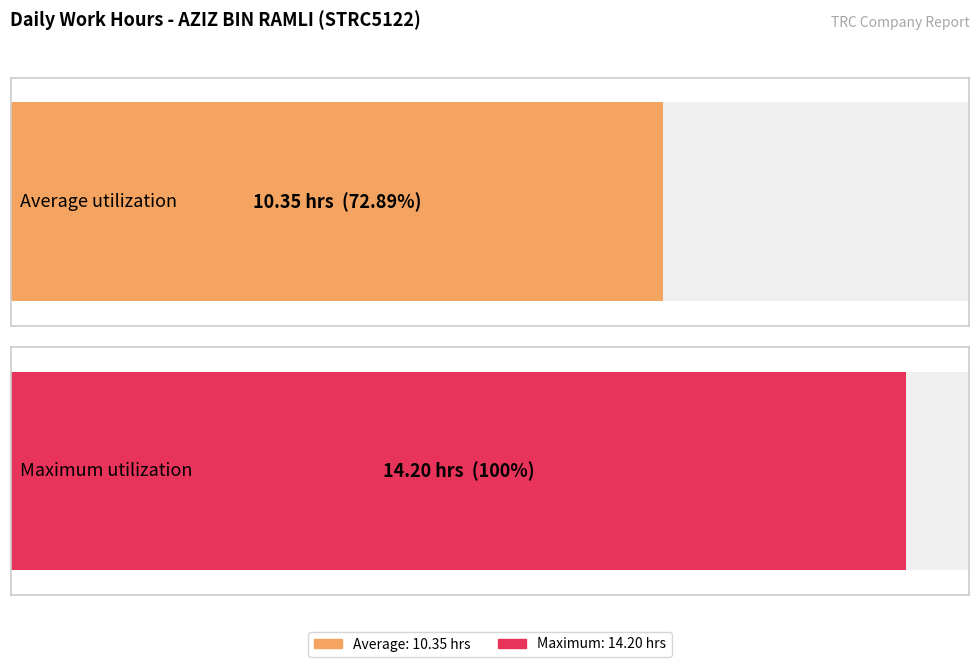

Are the bars horizontal?

Yes